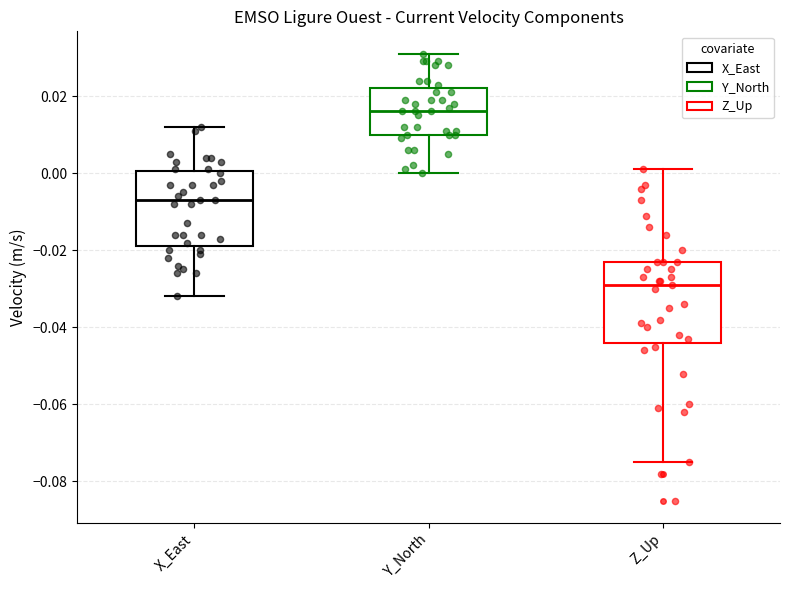

Which box's median line is the highest?

Y_North